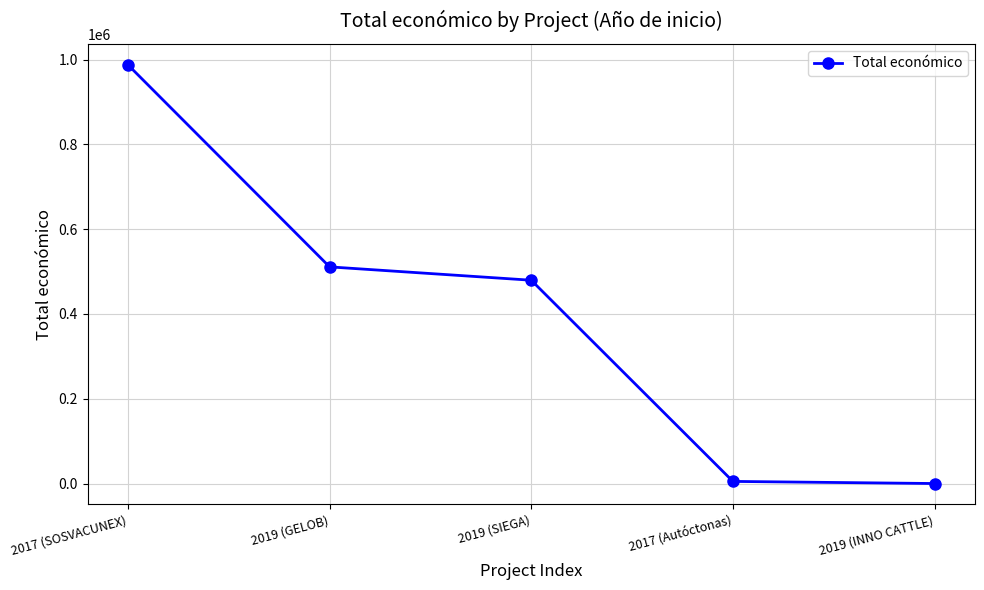

What is the maximum value shown in the chart?

987684